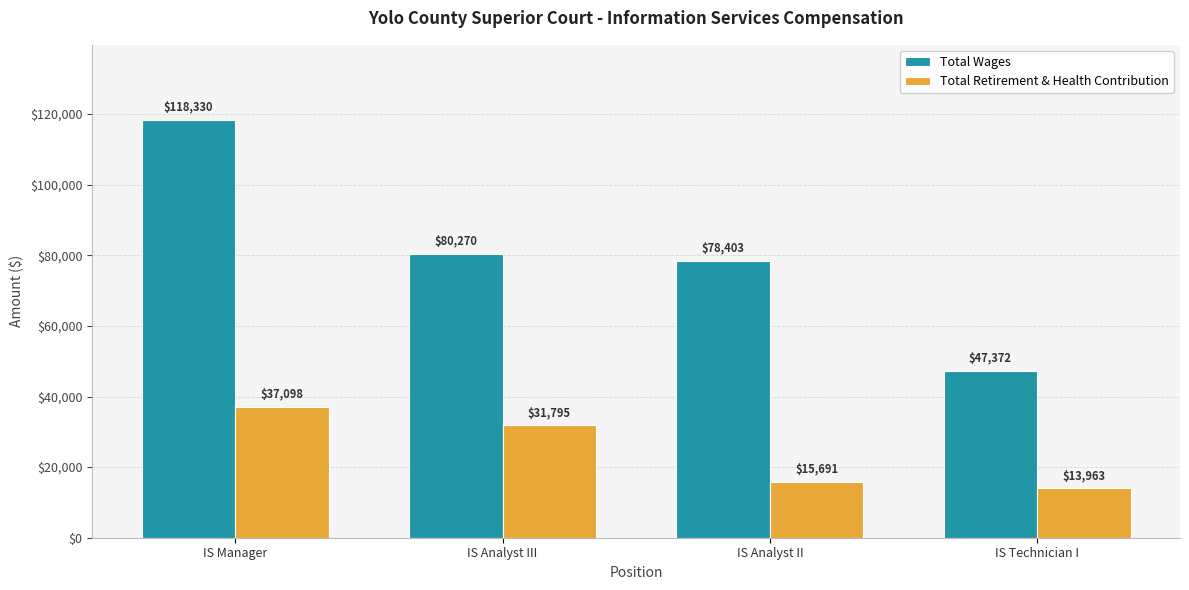

Are the bars horizontal?

No